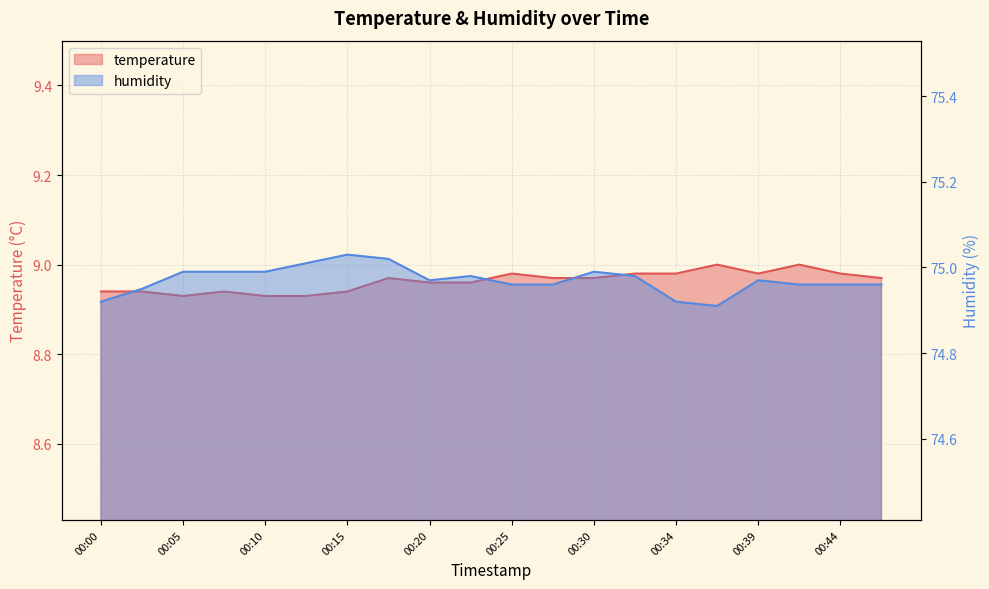

Reading left to right, what are all the values shown in this chart?

temperature: 00:00=8.9	00:03=8.9	00:05=8.9	00:07=8.9	00:10=8.9	00:12=8.9	00:15=8.9	00:17=9.0	00:20=9.0	00:22=9.0	00:25=9.0	00:27=9.0	00:30=9.0	00:32=9.0	00:34=9.0	00:37=9.0	00:39=9.0	00:42=9.0	00:44=9.0	00:47=9.0
humidity: 00:00=74.9	00:03=75.0	00:05=75.0	00:07=75.0	00:10=75.0	00:12=75.0	00:15=75.0	00:17=75.0	00:20=75.0	00:22=75.0	00:25=75.0	00:27=75.0	00:30=75.0	00:32=75.0	00:34=74.9	00:37=74.9	00:39=75.0	00:42=75.0	00:44=75.0	00:47=75.0